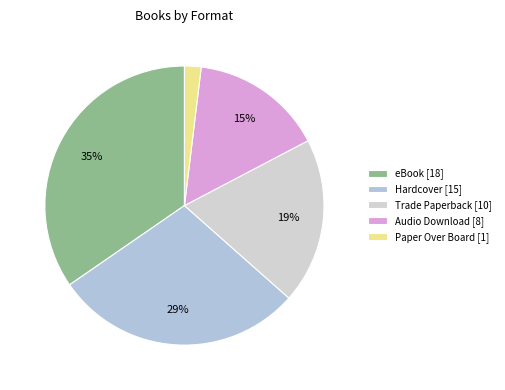

Does Audio Download represent more than half of the total?

No